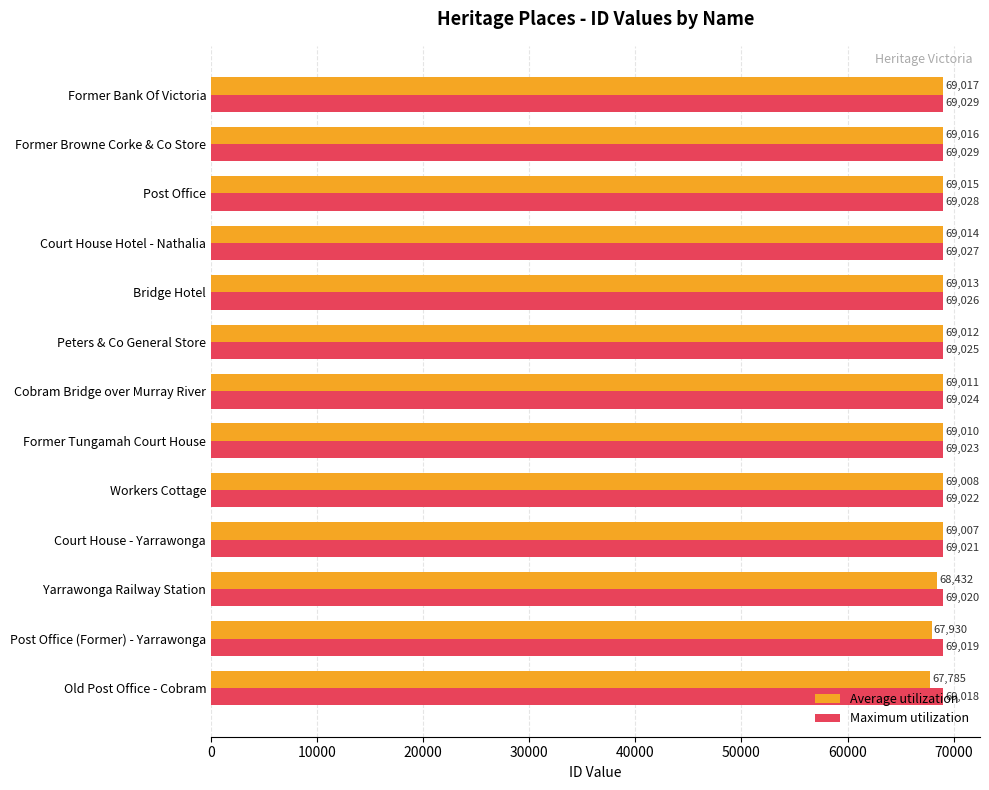

What are all the series names shown in the legend?

Average utilization, Maximum utilization